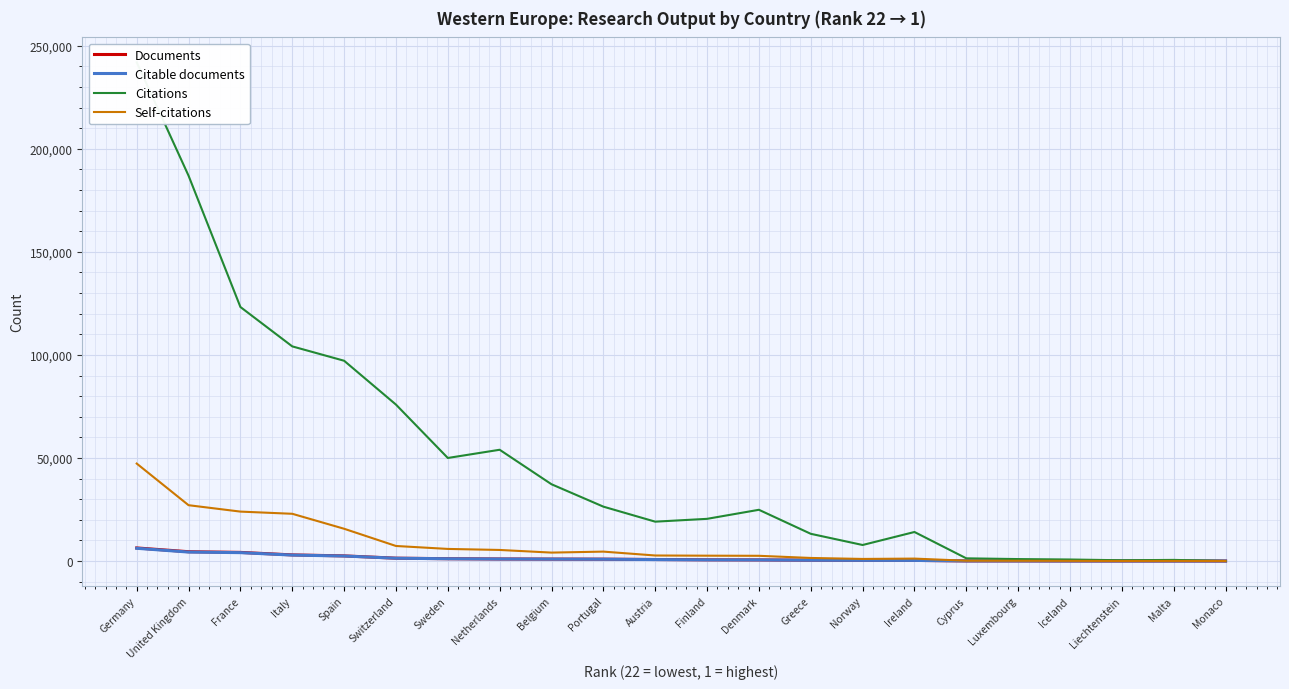

The value of Citations at Portugal is 26382. True or false?

True